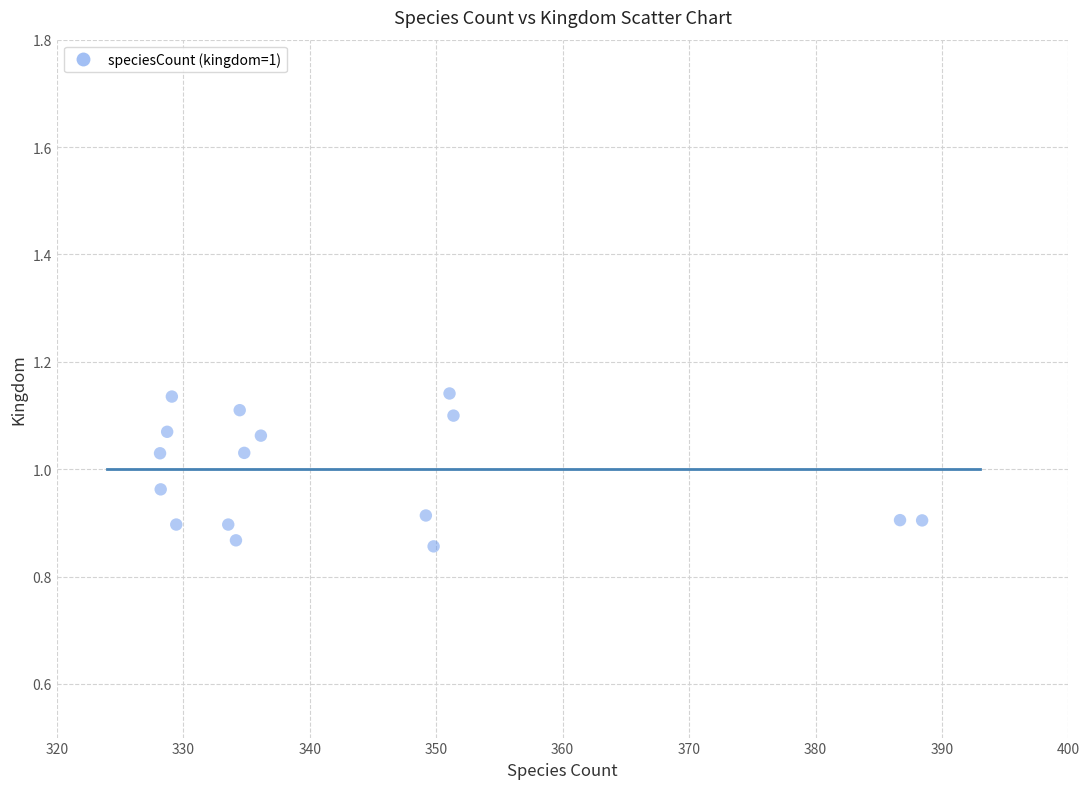

What is the range of Y values (max minus min)?

0.3